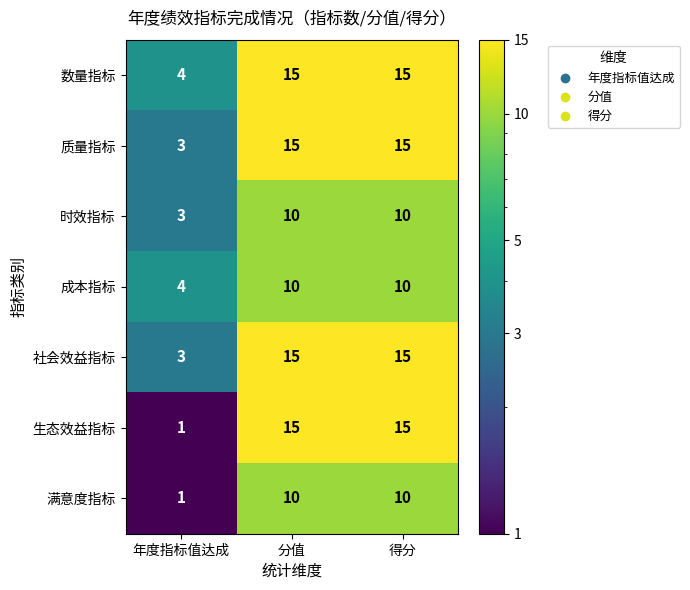

Which series has the largest range (max minus min)?

生态效益指标